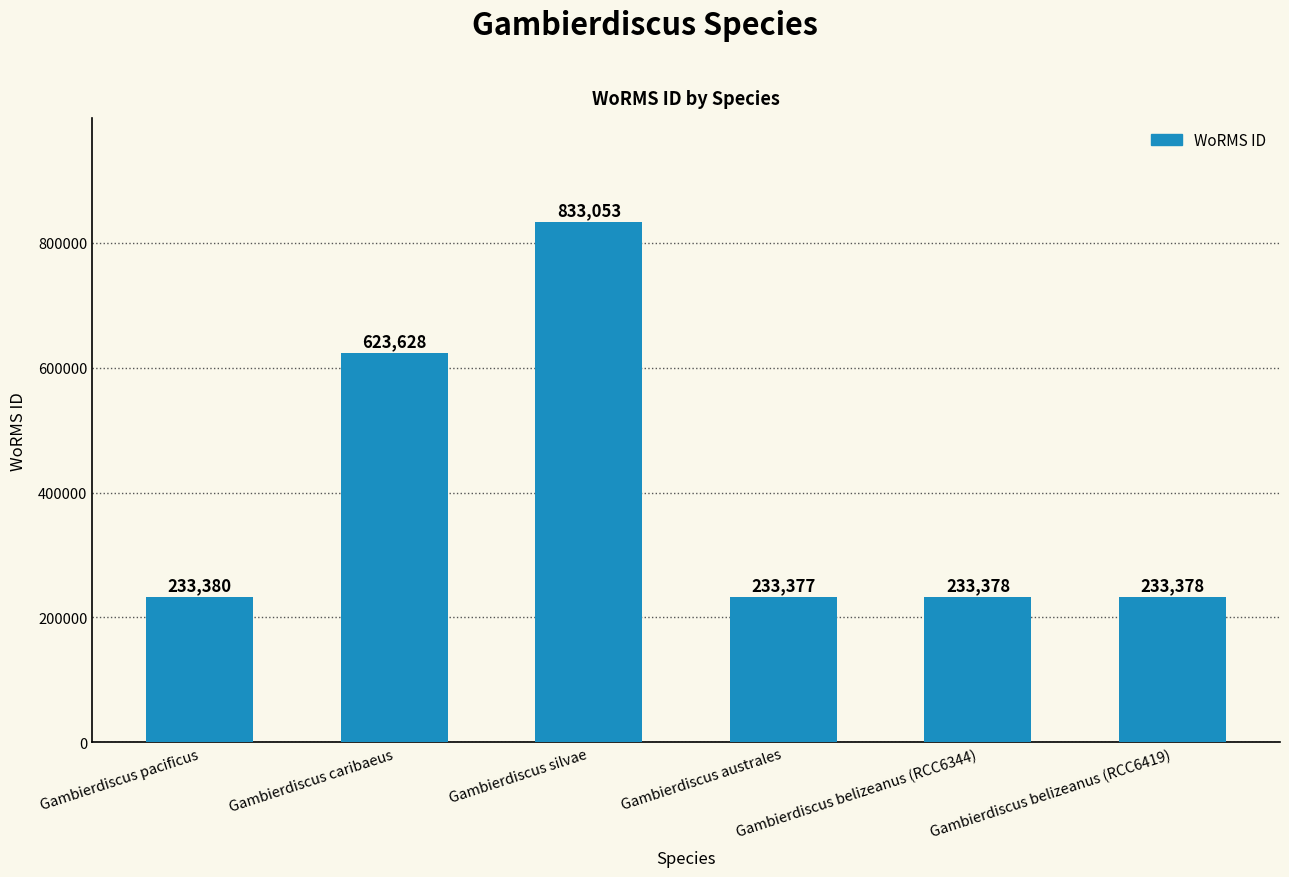

What is the ratio of the value at Gambierdiscus pacificus to the value at Gambierdiscus caribaeus?

0.4